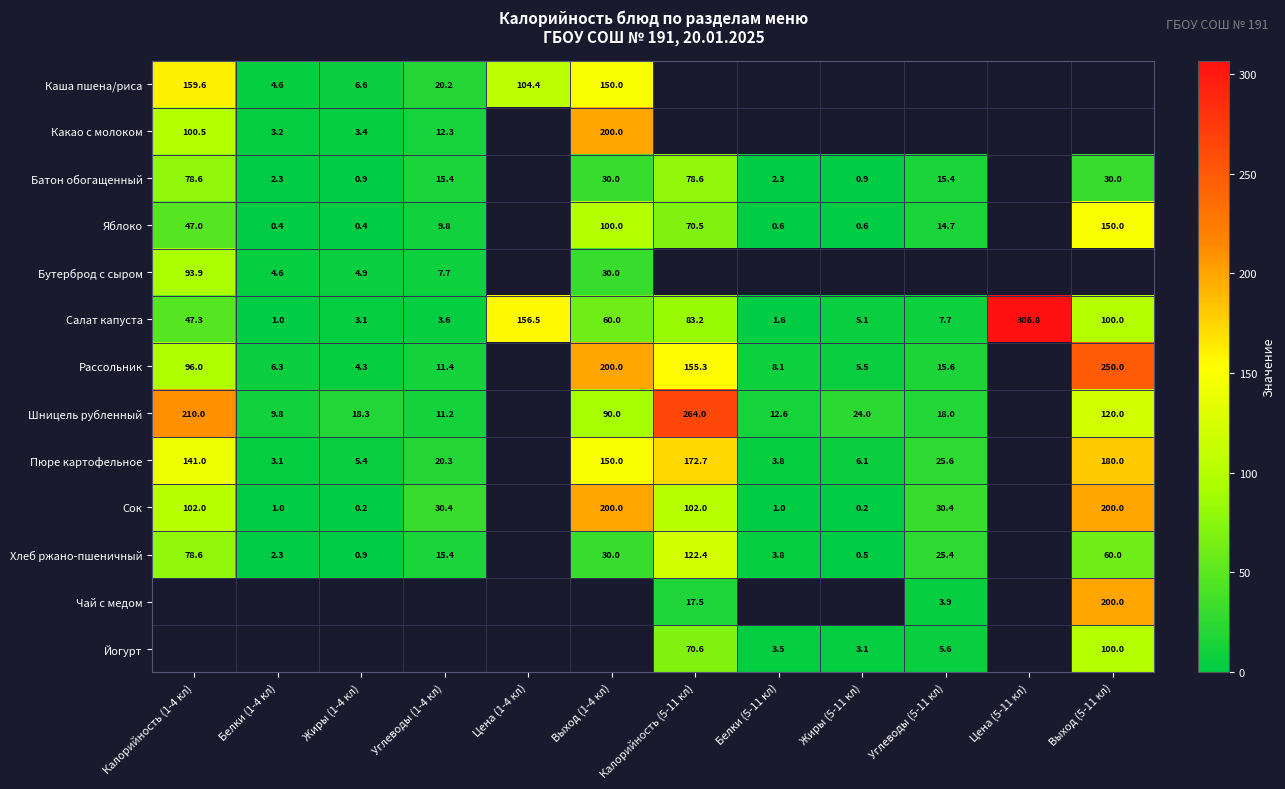

What is the difference between the Пюре картофельное values at Жиры (5-11 кл) and Белки (5-11 кл)?

2.3